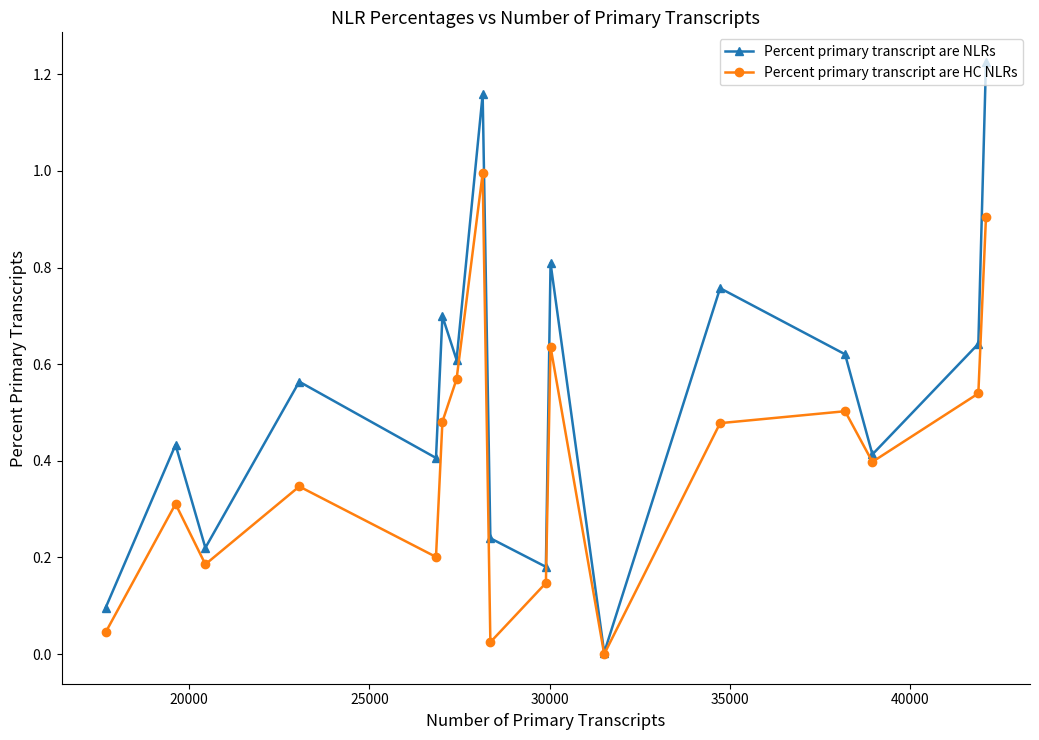

Which series has the largest total across all categories?

Percent primary transcript are NLRs